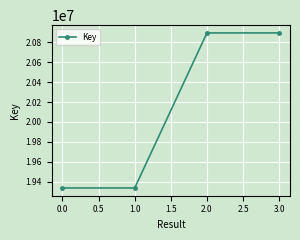

The chart shows a value of 33459409 at 1.0. True or false?

False